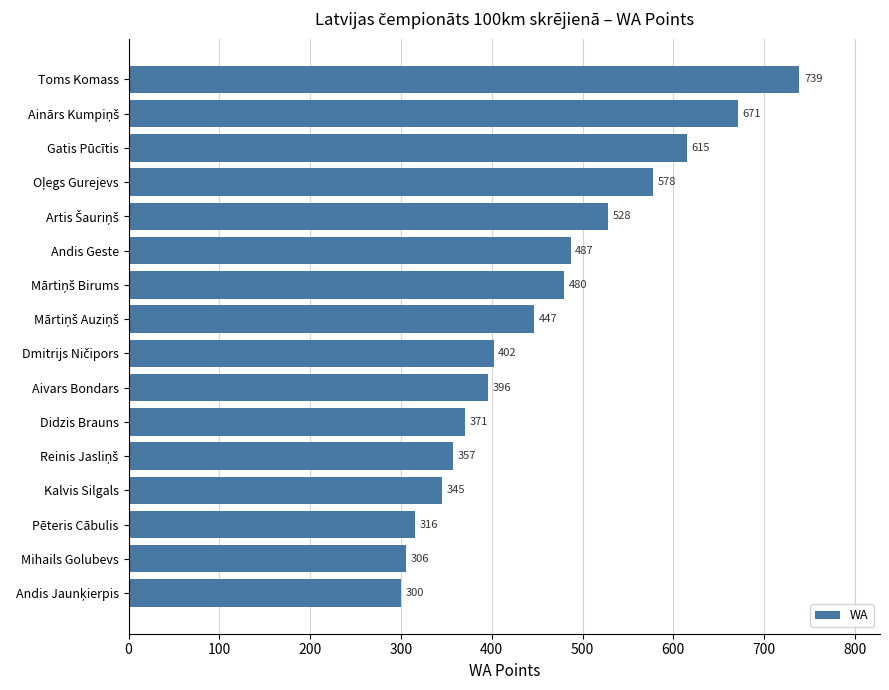

How many categories are shown in the chart?

16